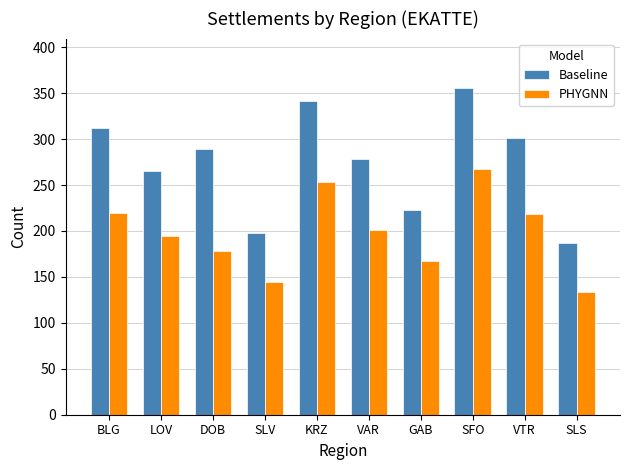

What is the spread (max minus min) of values at BLG?

92